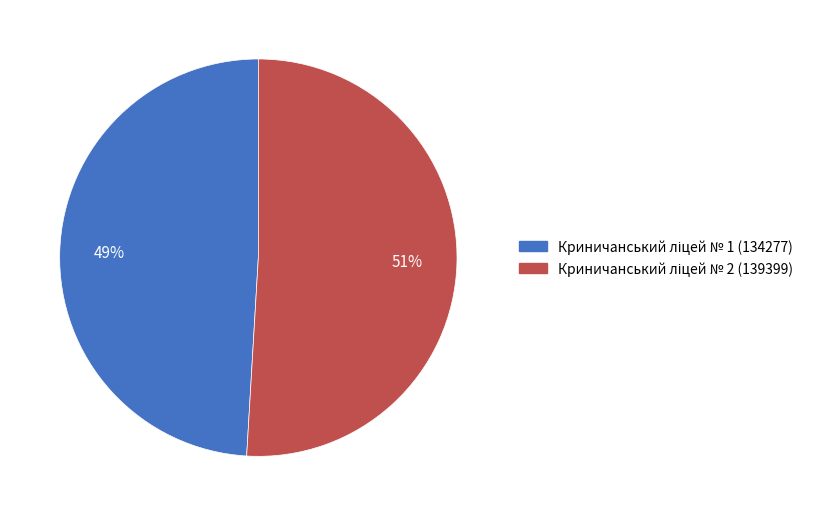

Does any single category account for the majority?

Yes